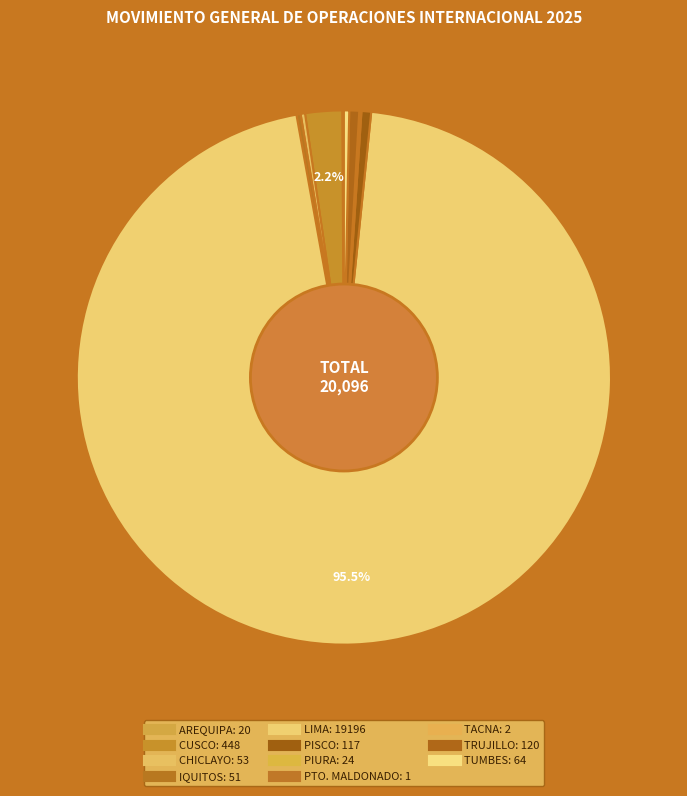

Which category has the smallest portion of the pie?

PTO. MALDONADO